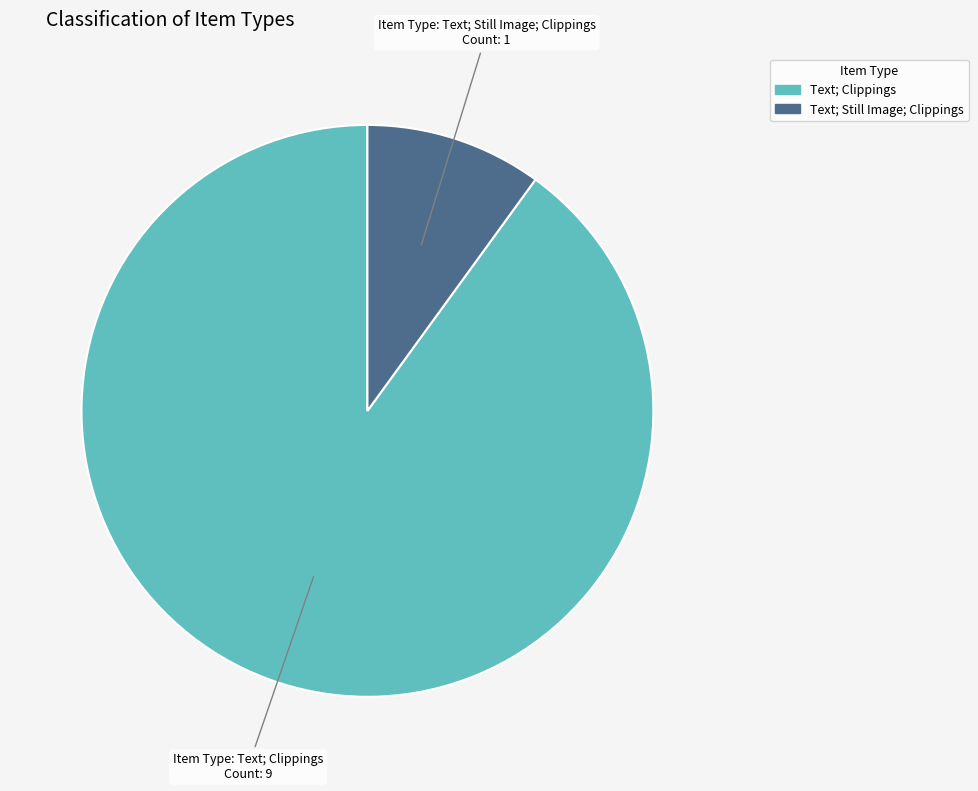

Does any single category account for the majority?

Yes